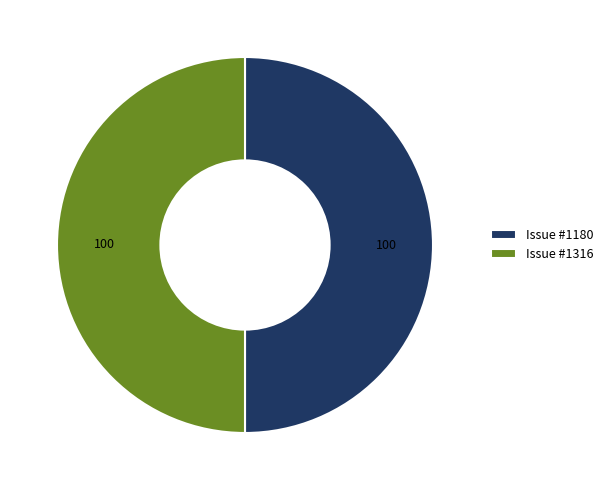

True or false: Issue #1316 accounts for 59% of the total.

False